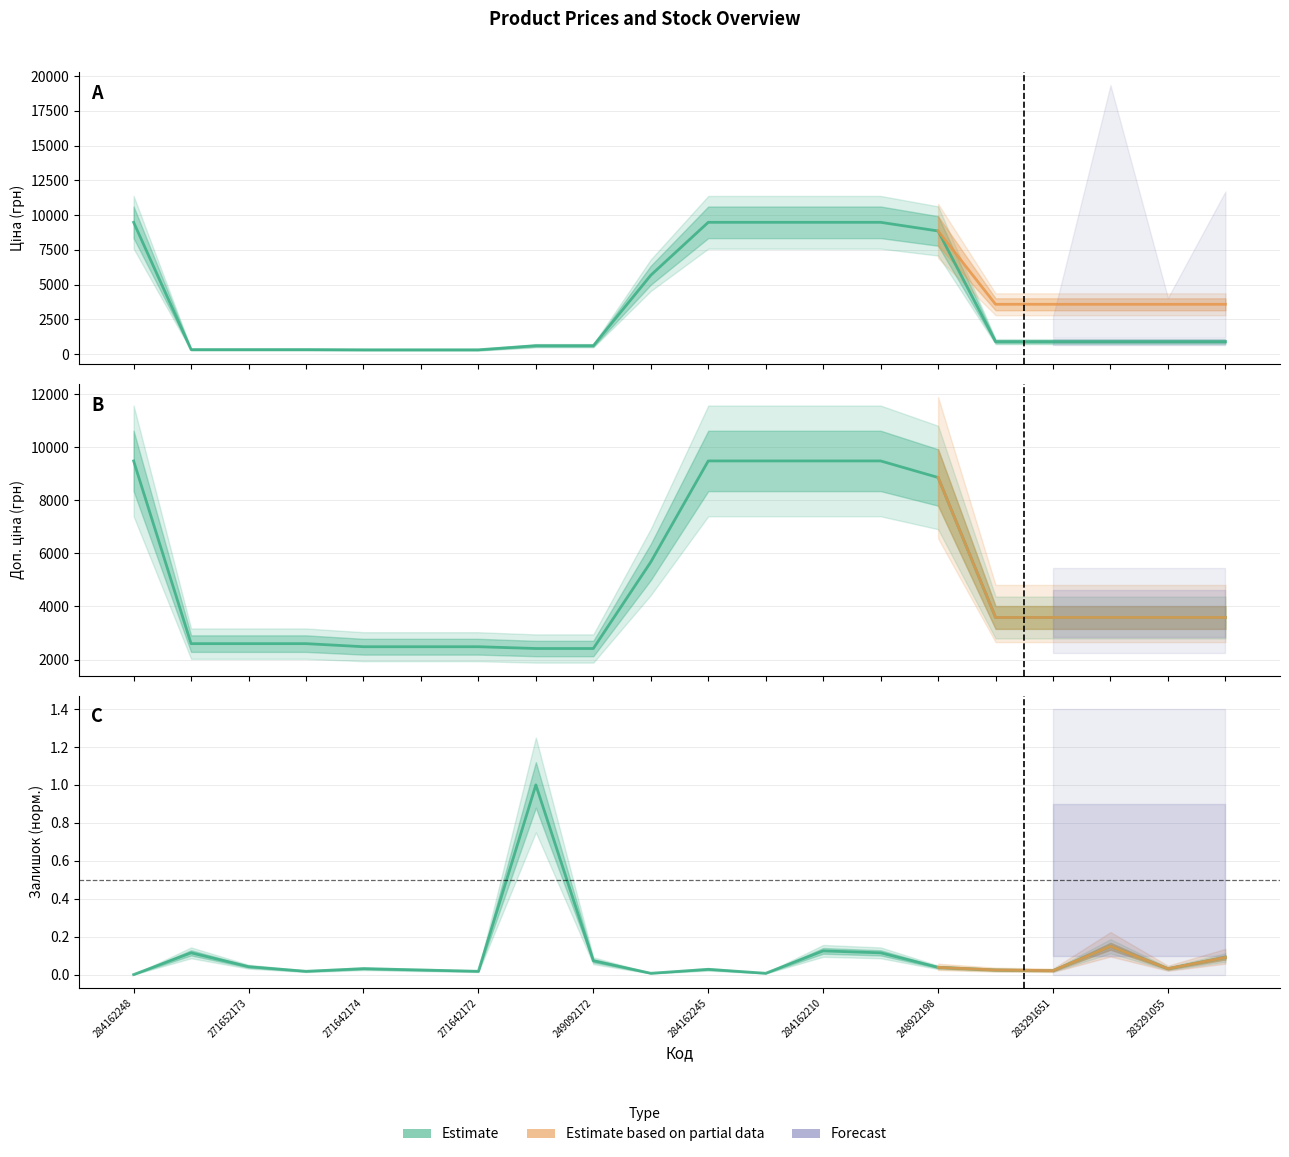

Does the chart display data point markers on the line(s)?

No